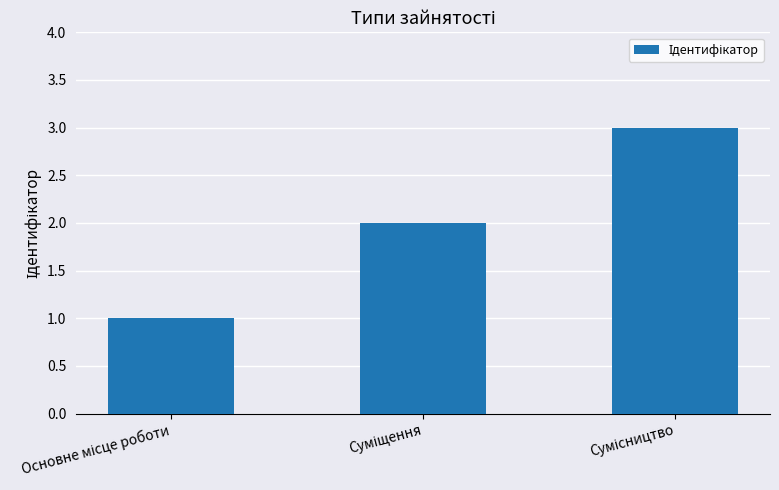

What is the sum of all values?

6